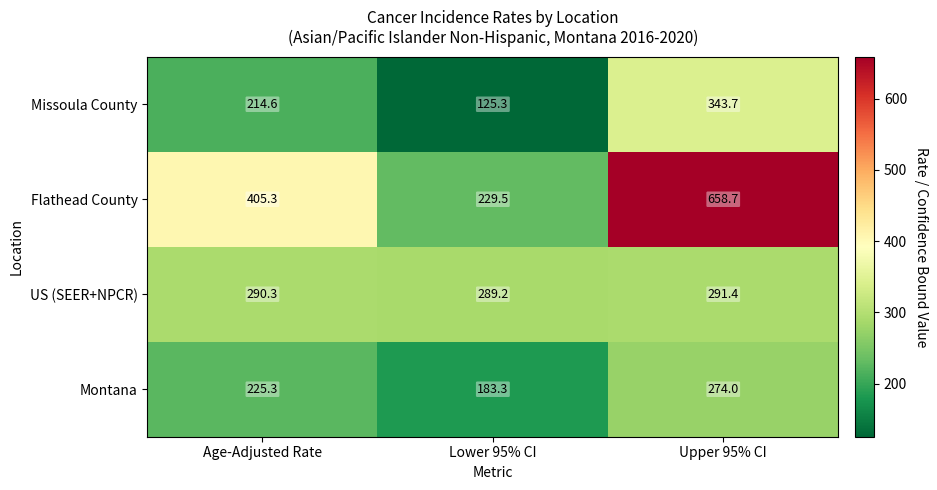

True or false: US (SEER+NPCR) has a value of 289.2 at Lower 95% CI.

True